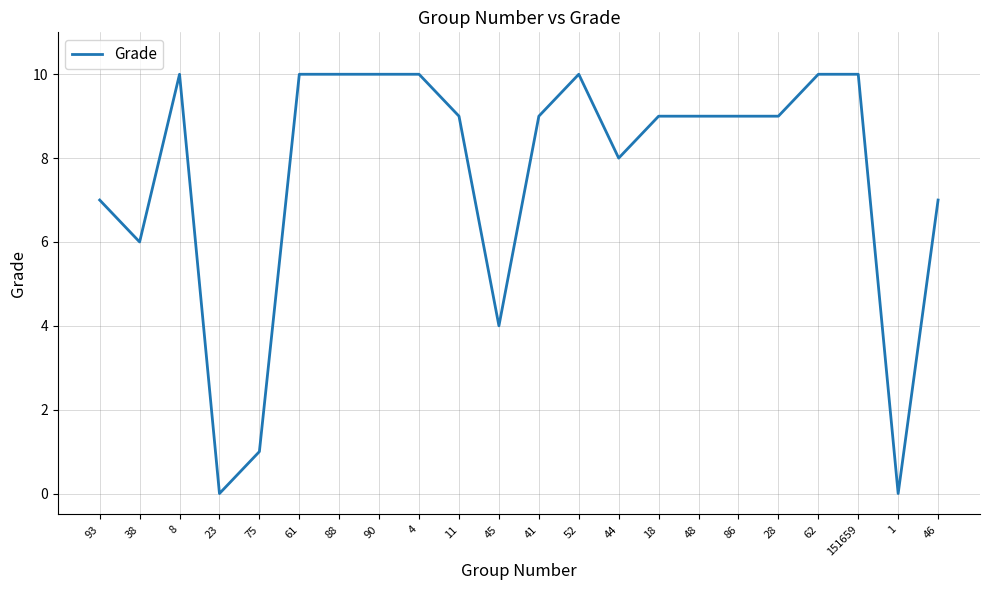

What is the change in value from 38 to 23?

-6